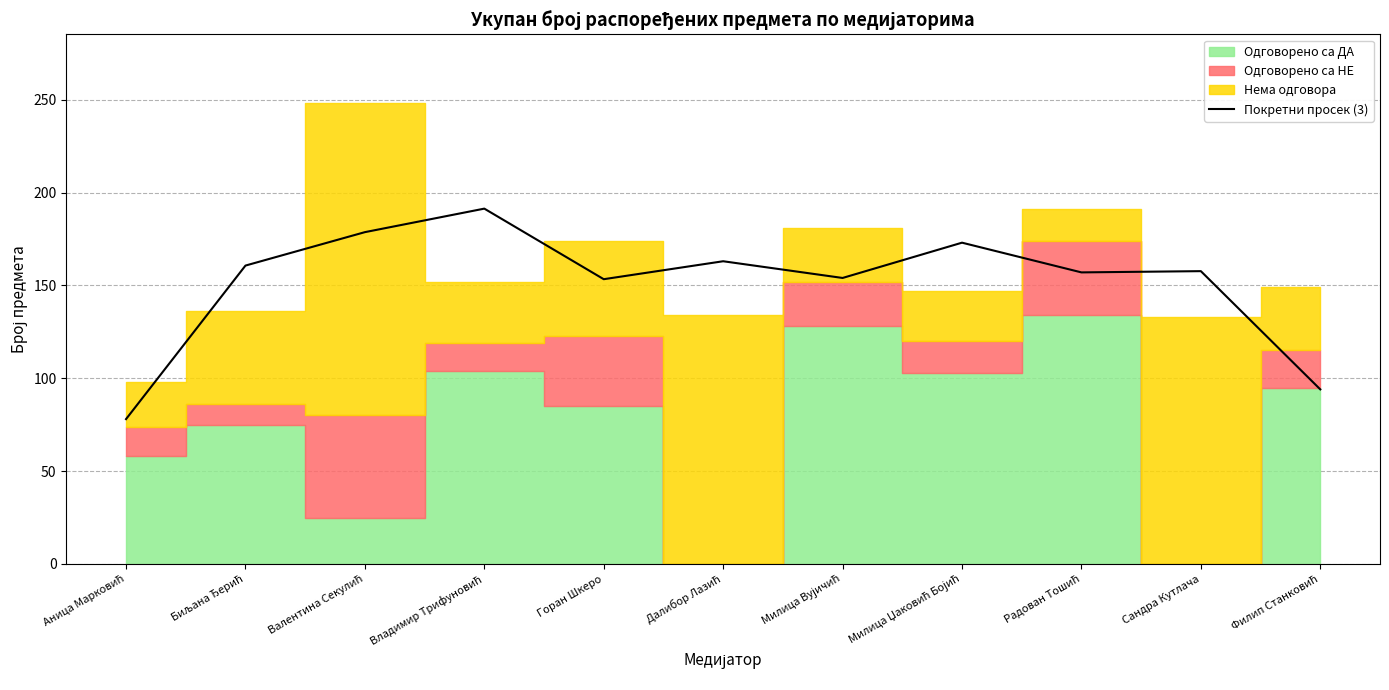

True or false: the data shows 221.8 at Горан Шкеро.

False